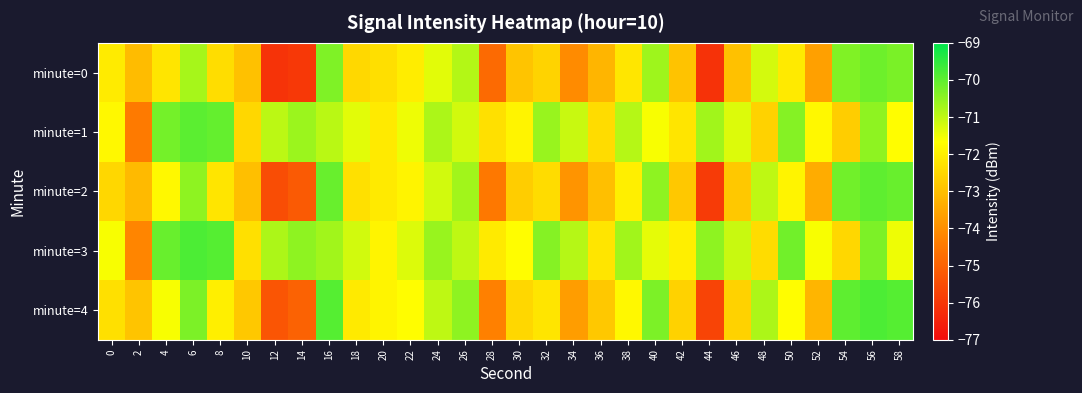

Rank the series by their average value, from lowest to highest.

minute=0, minute=2, minute=4, minute=1, minute=3